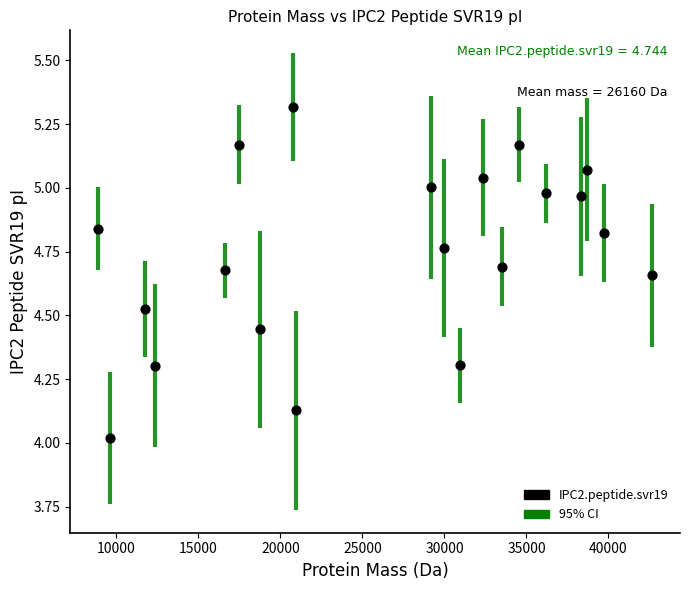

What is the range of X values (max minus min)?

33784.7